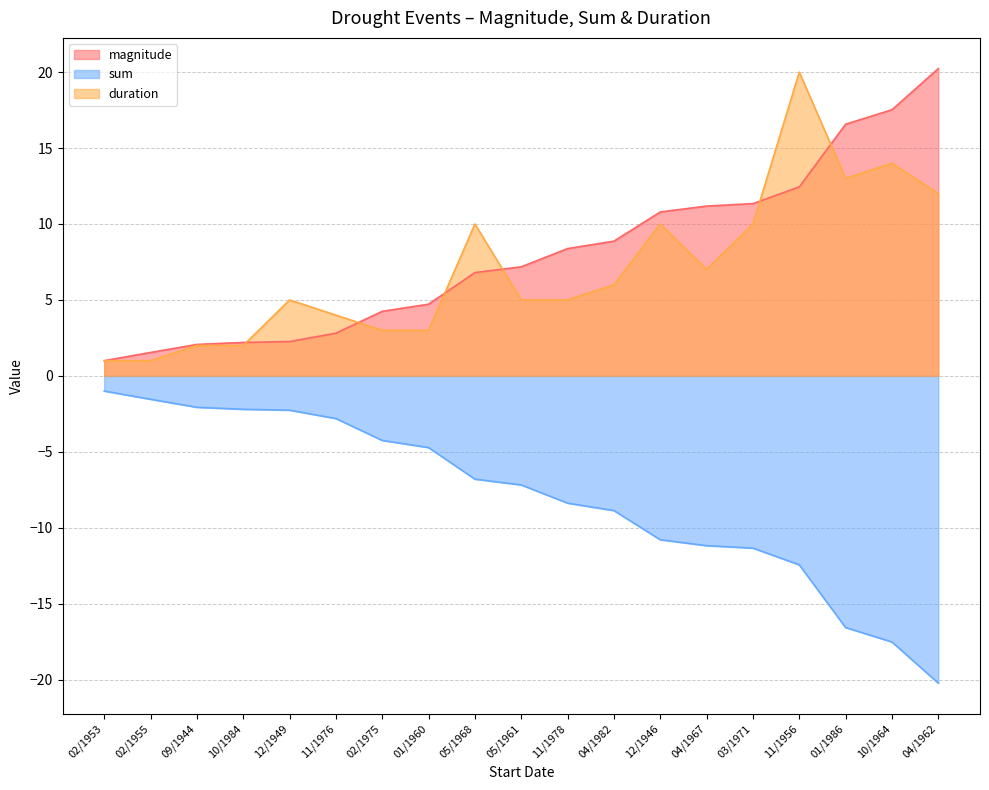

In duration, how many points are higher than both neighbors (excluding endpoints)?

5